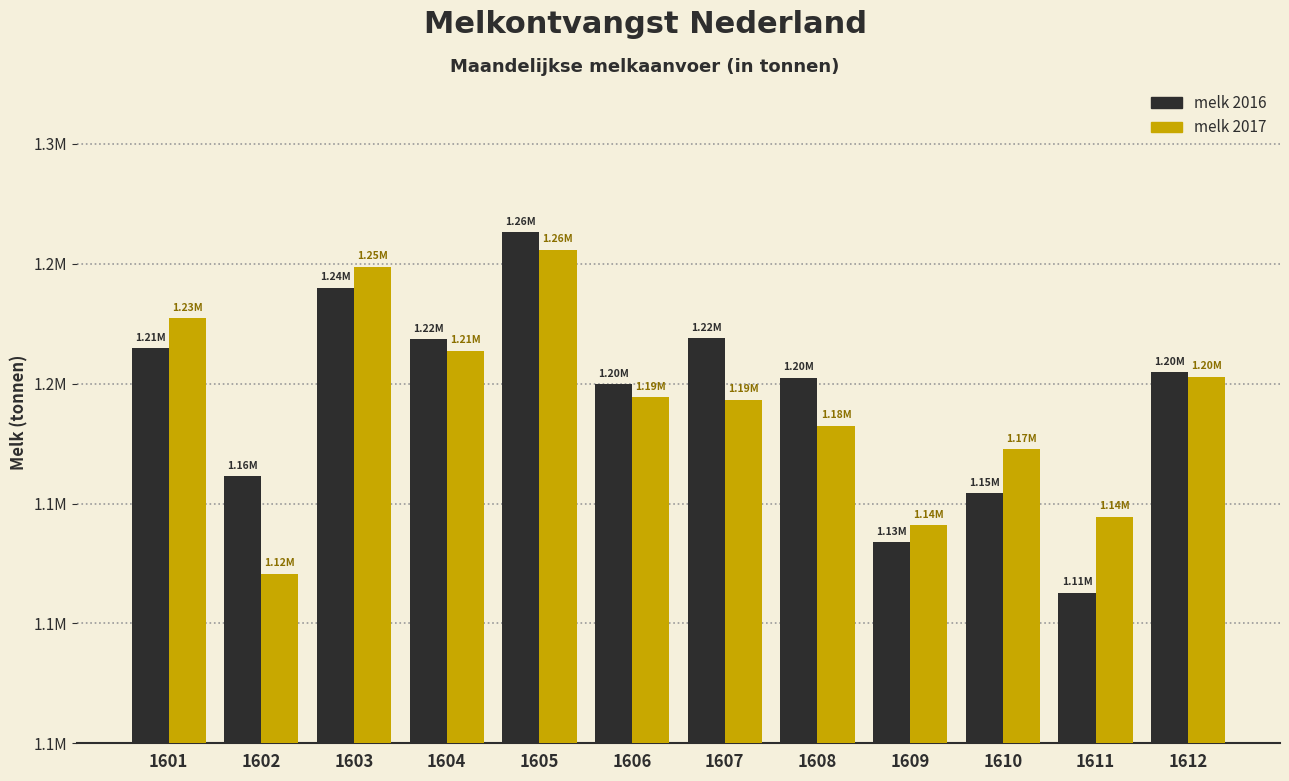

What are all the series names shown in the legend?

melk 2016, melk 2017